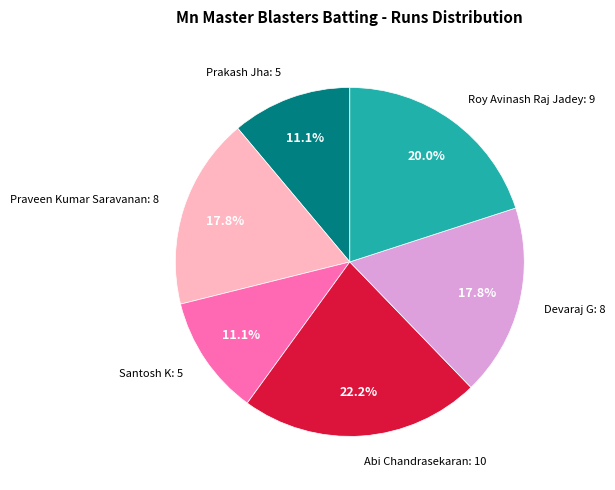

Is there any slice that represents more than half of the pie?

No